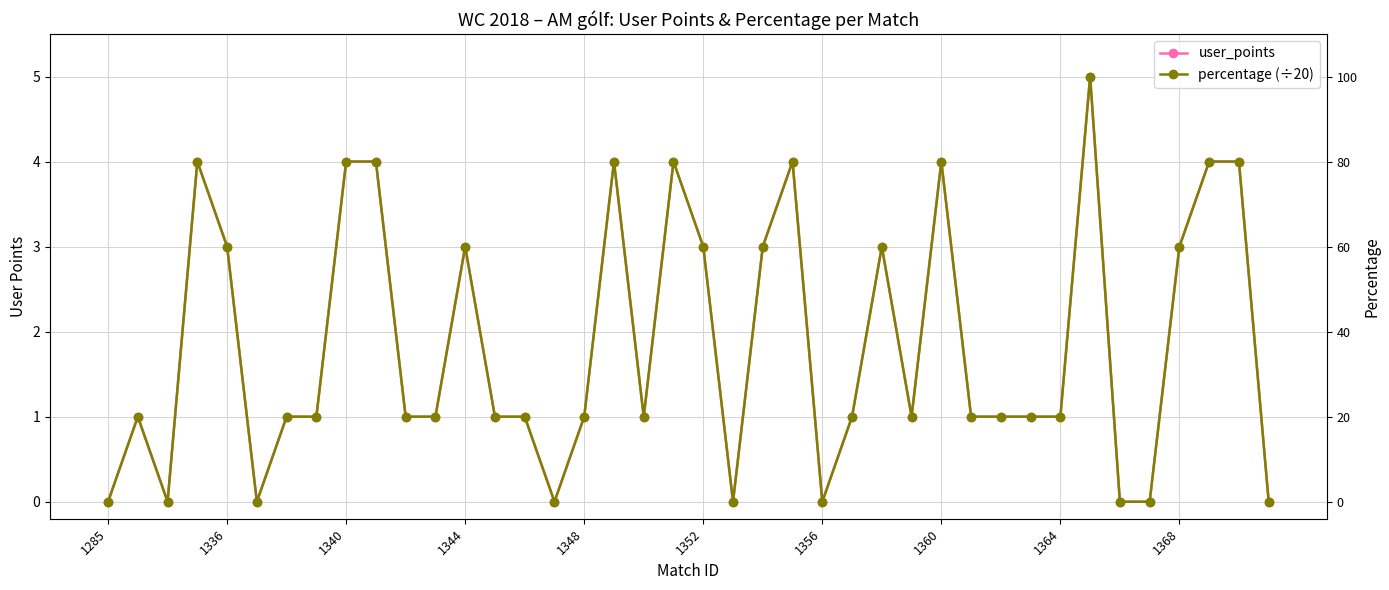

True or false: percentage (÷20) and user_points intersect in this chart.

False